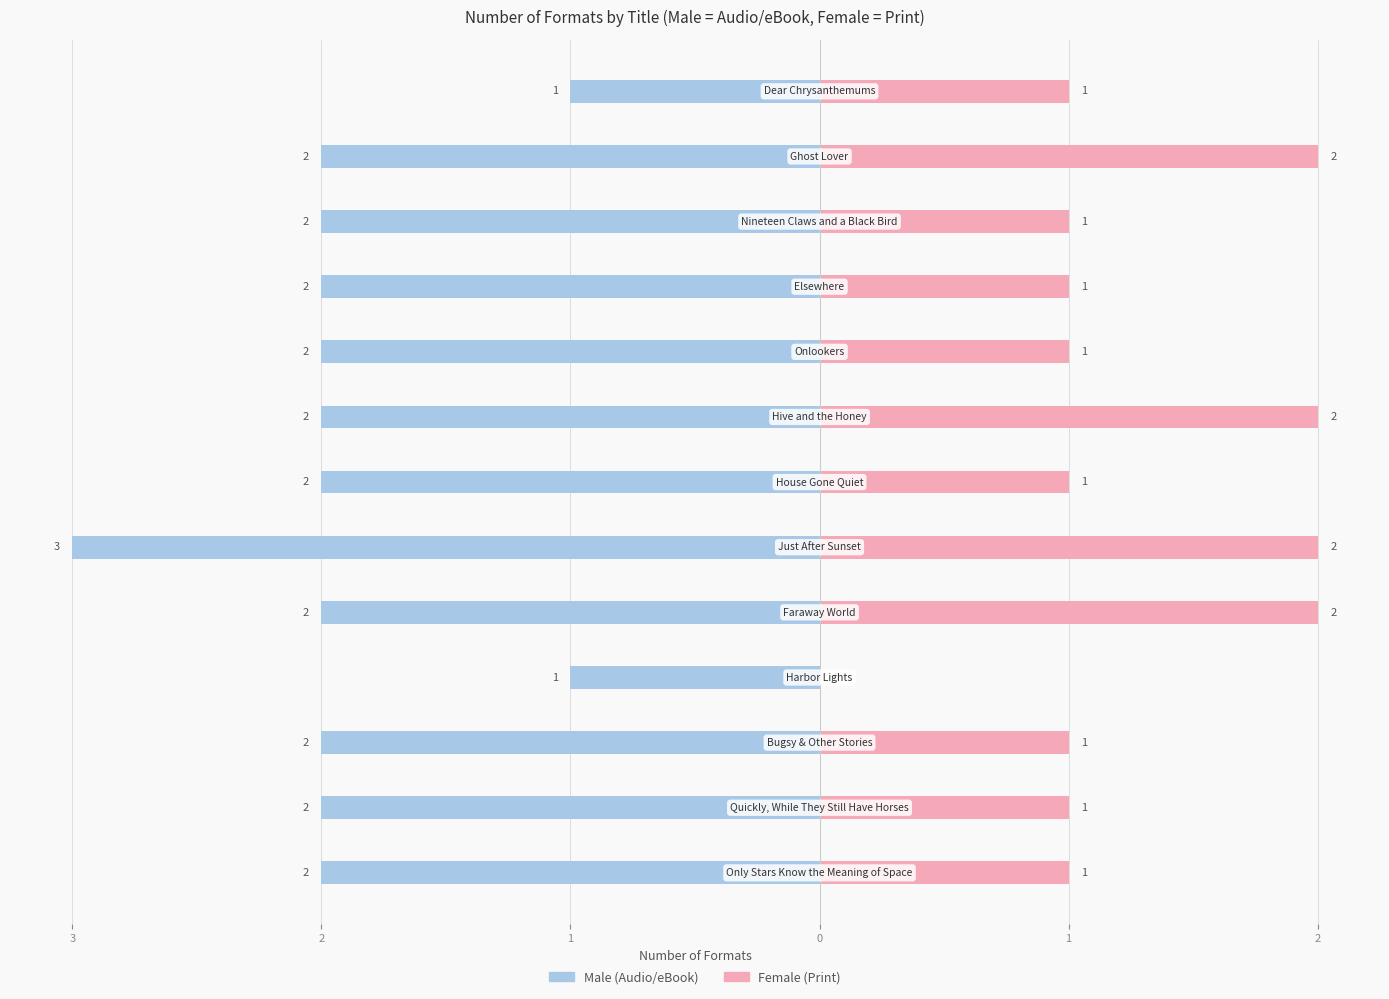

How many groups of bars are there?

13